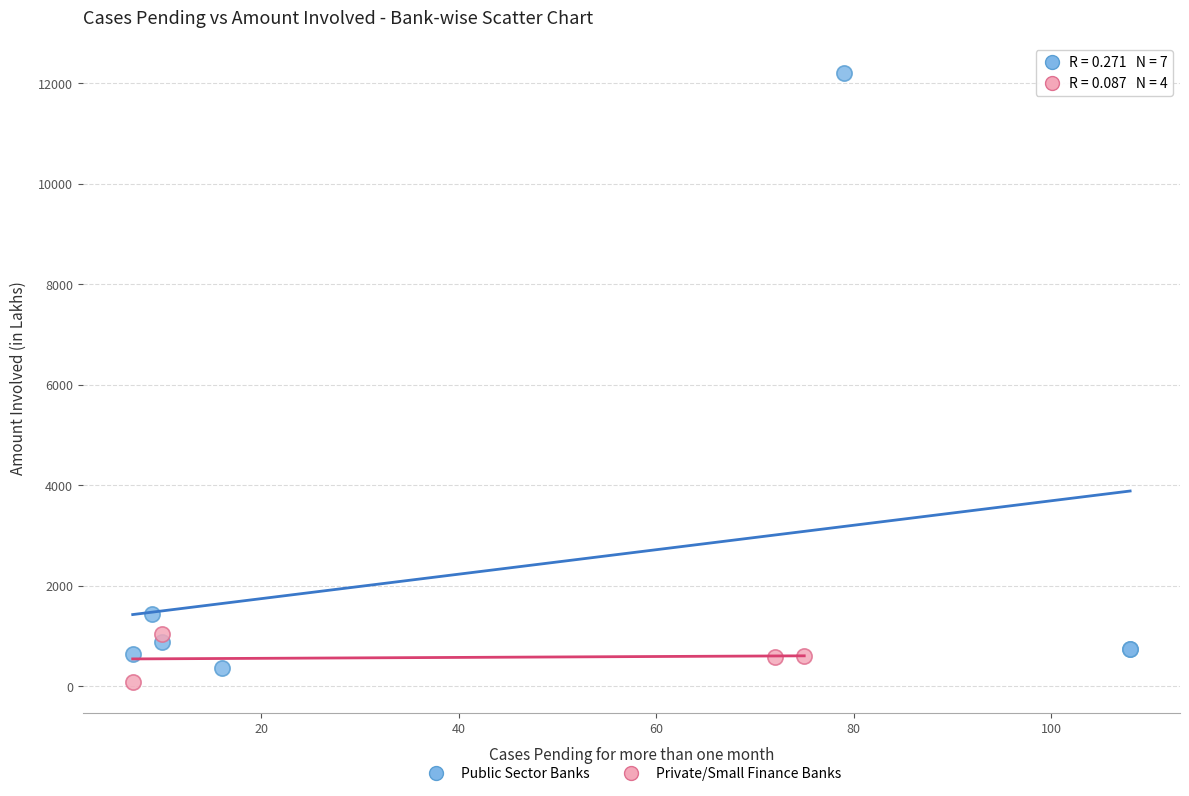

What are all the series names shown in the legend?

Public Sector Banks, Private/Small Finance Banks